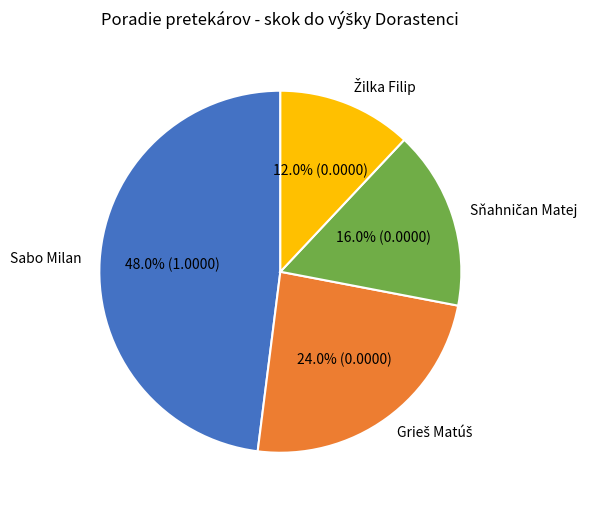

What is the largest slice in the pie chart?

Sabo Milan